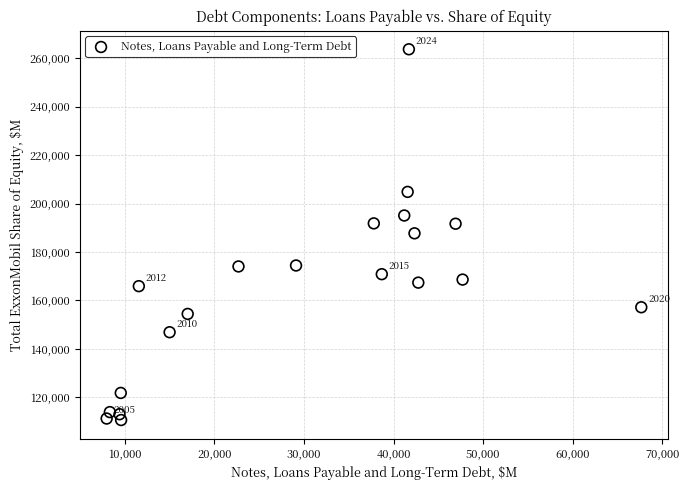

What is the range of Y values (max minus min)?

153136